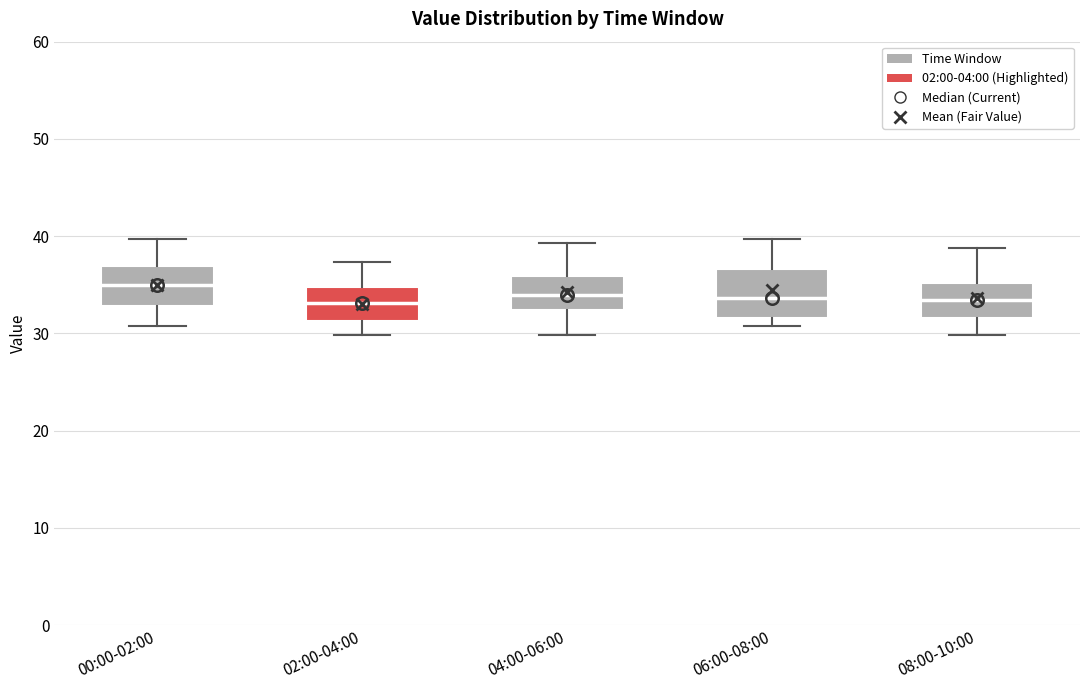

Comparing the boxes themselves (not the whiskers), which one is the tallest?

06:00-08:00